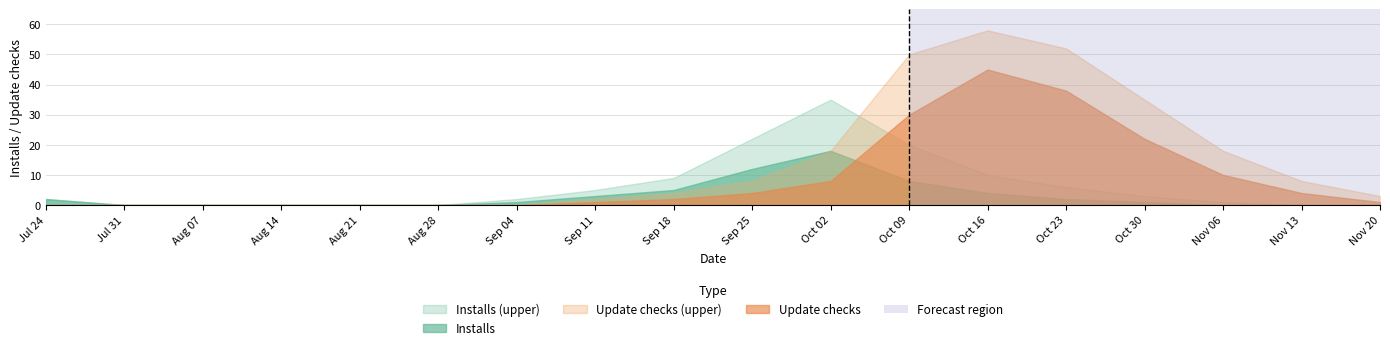

At which category is the sum across all series the highest?

Oct 16